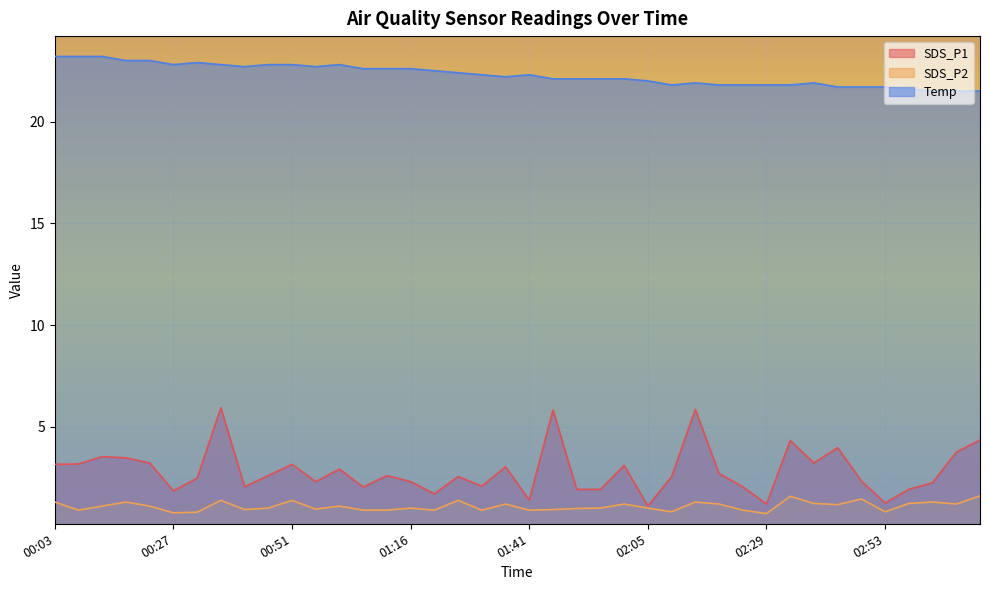

How many data points in SDS_P2 are less than 1?

16